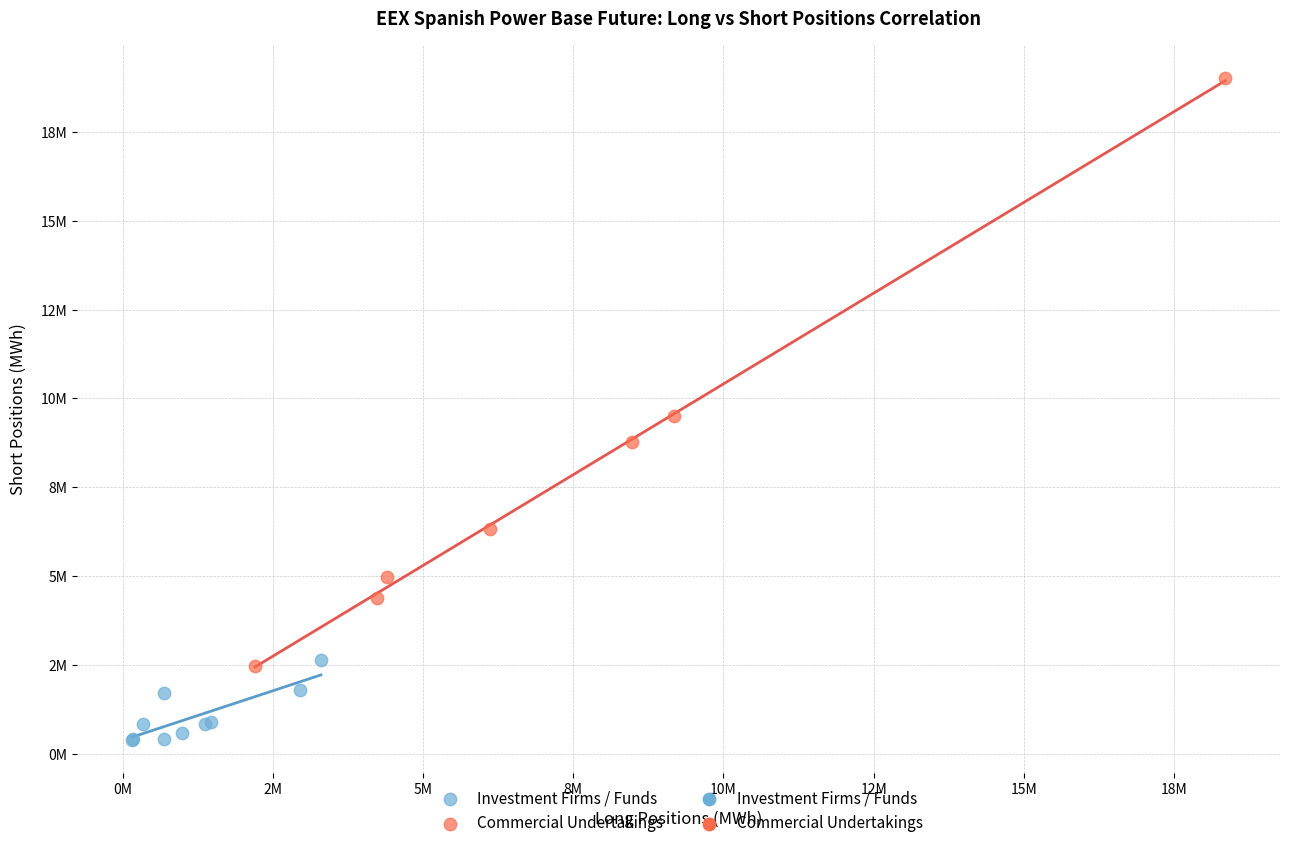

Which series contains the highest Y value?

Commercial Undertakings